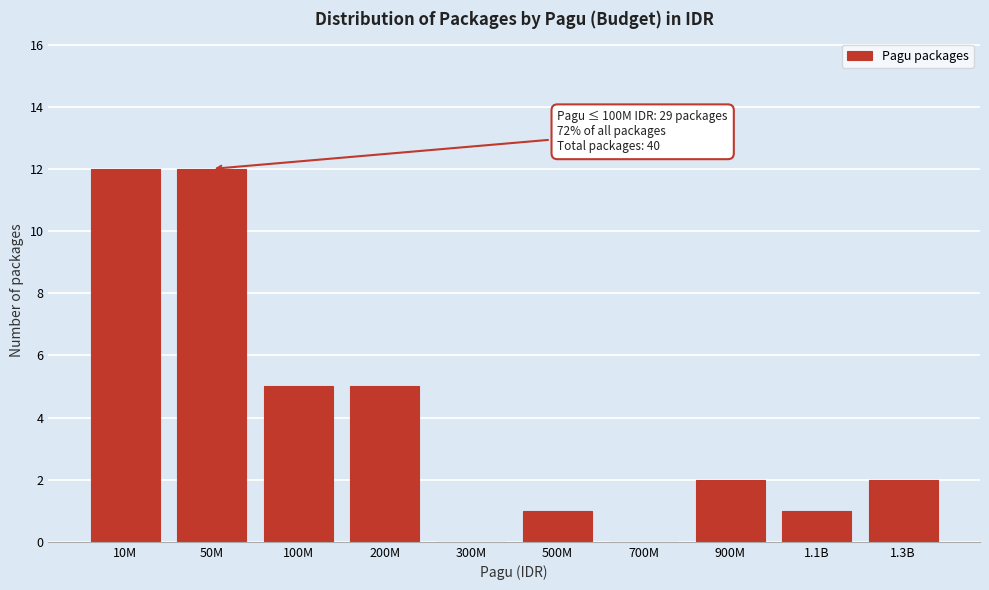

Reading left to right, what are all the values shown in this chart?

10M=12	50M=12	100M=5	200M=5	300M=0	500M=1	700M=0	900M=2	1.1B=1	1.3B=2